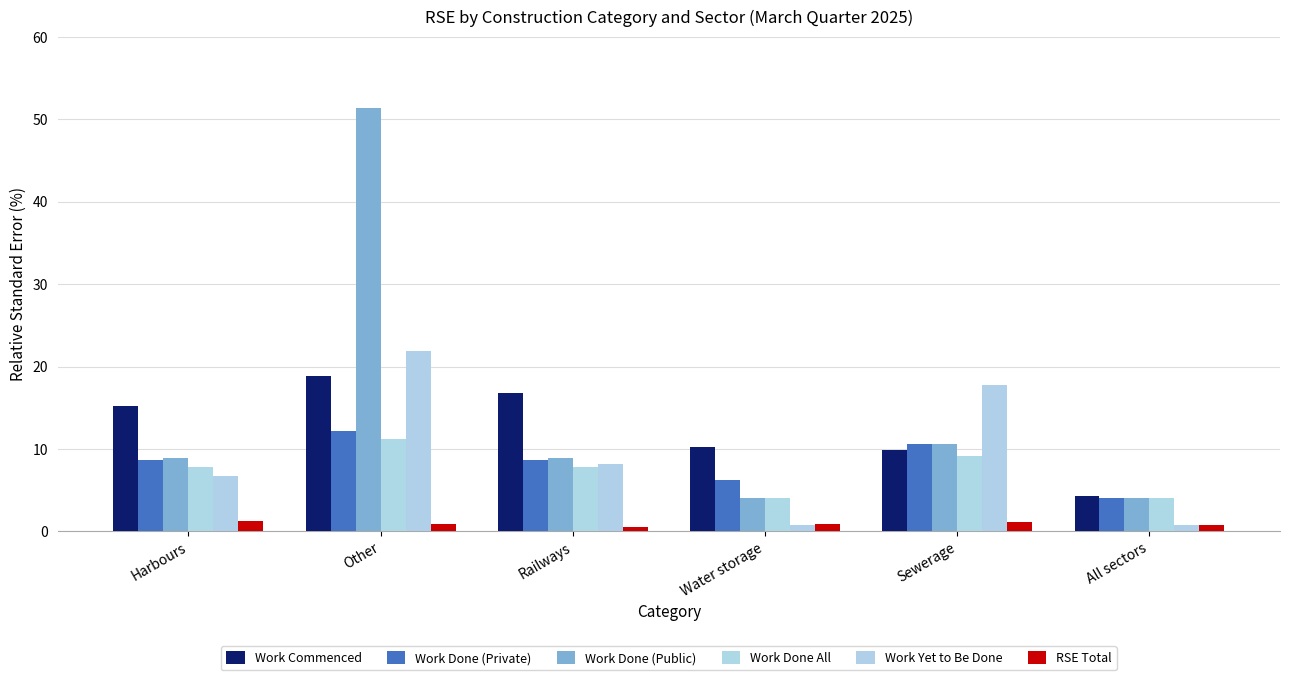

List the series in order of their peak value, highest first.

Work Done (Public), Work Yet to Be Done, Work Commenced, Work Done (Private), Work Done All, RSE Total